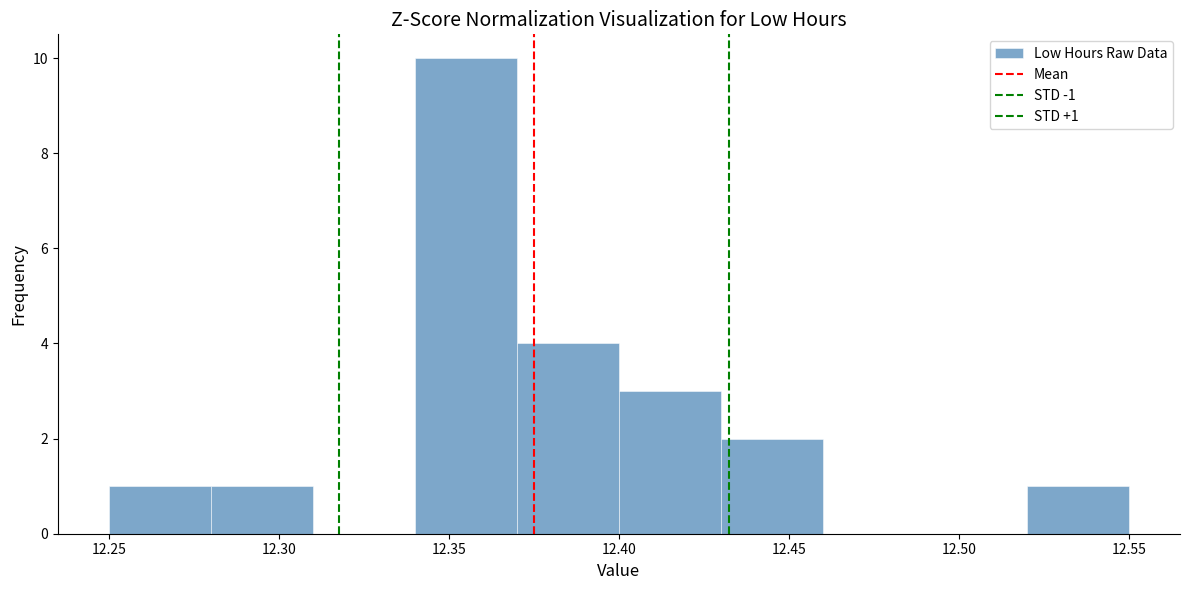

Which range on the x-axis has the tallest bar?

12.34 to 12.37